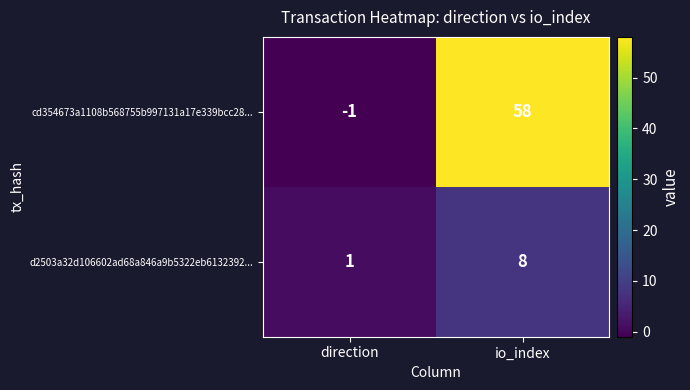

At which category is the sum across all series the highest?

io_index